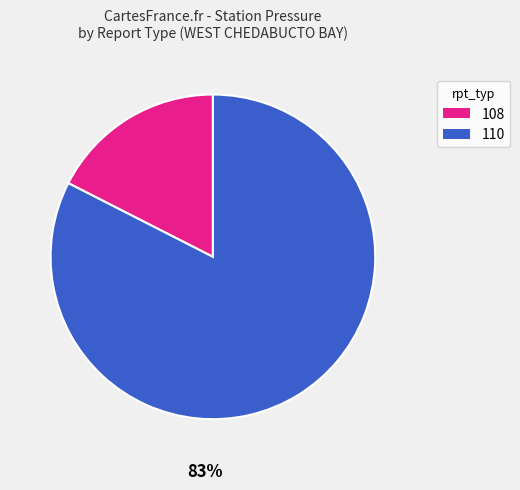

True or false: 110 accounts for 83% of the total.

True